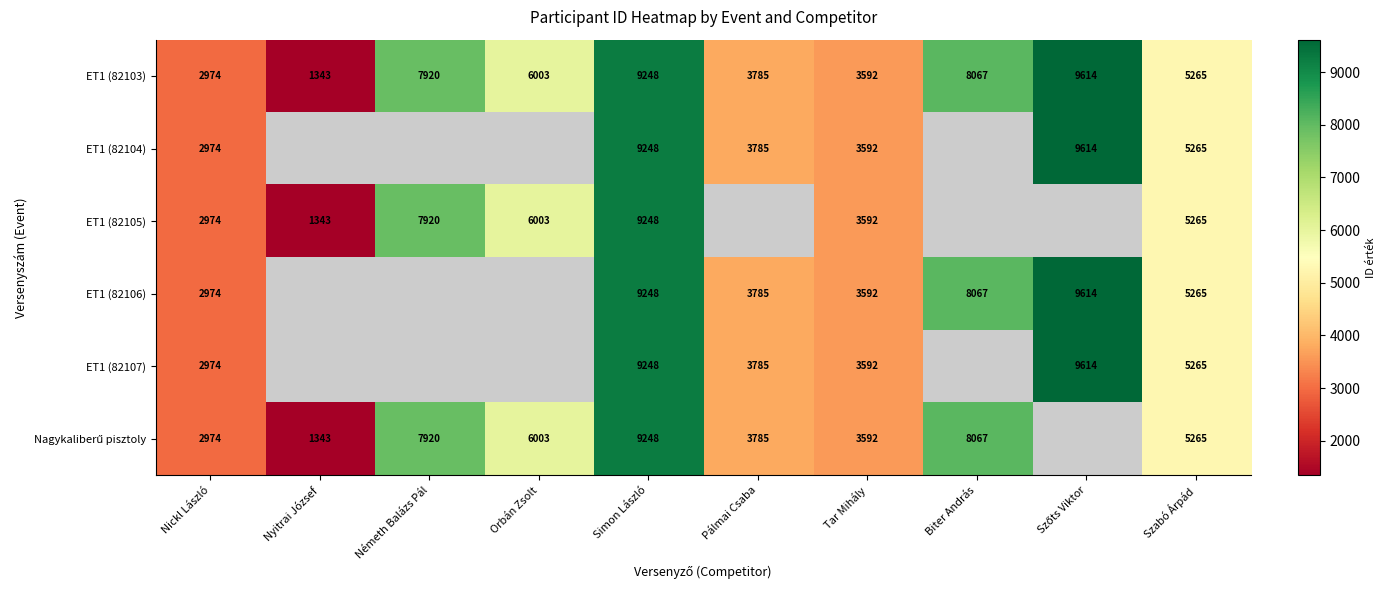

What is the total value across all series at Nickl László?

17844